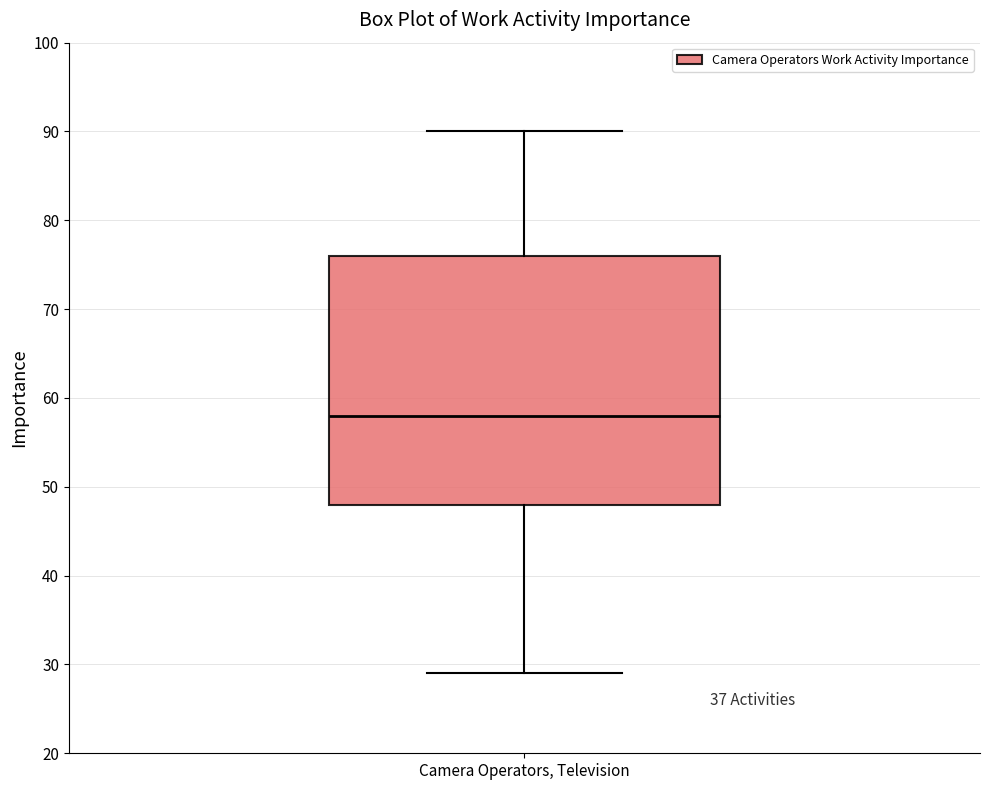

Read this box plot against the y-axis: the position of the median line, the range covered by the box, and the ends of both whiskers. The values are not printed on the chart, so give them approximately, as read against the axis.

median 58, box 48 to 76, whiskers 29 to 90